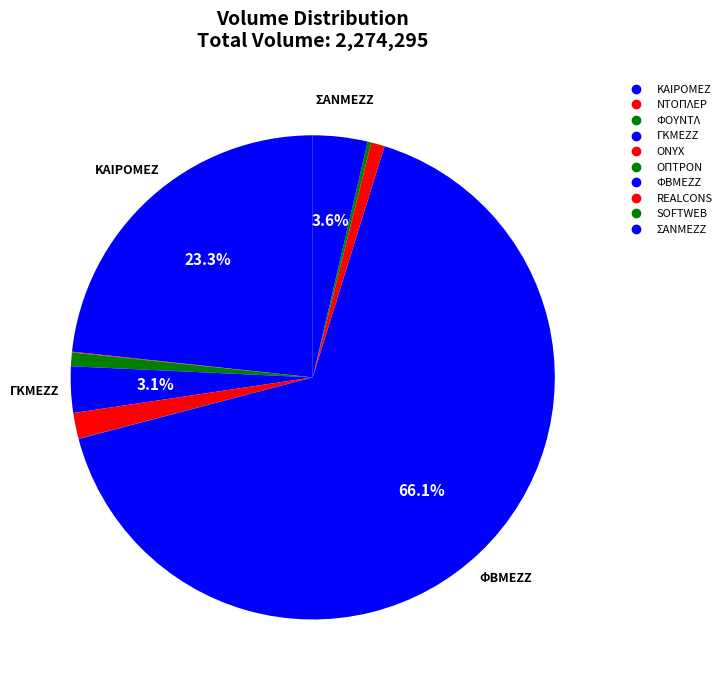

To the nearest percent, what is the difference between the largest and smallest slice percentages?

66%